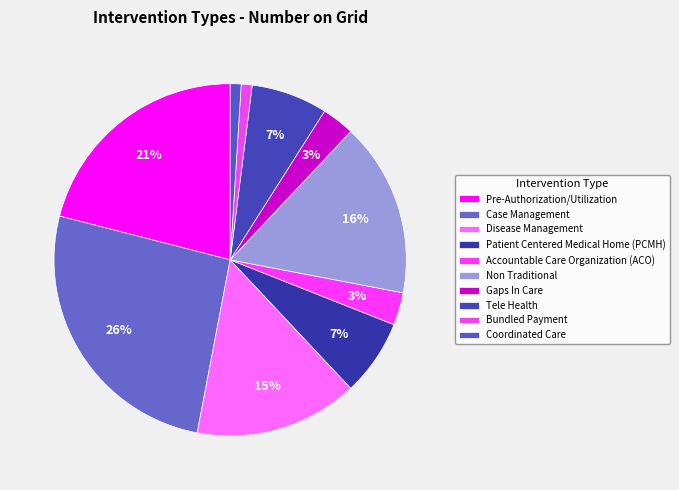

How many slices are in this pie chart?

10